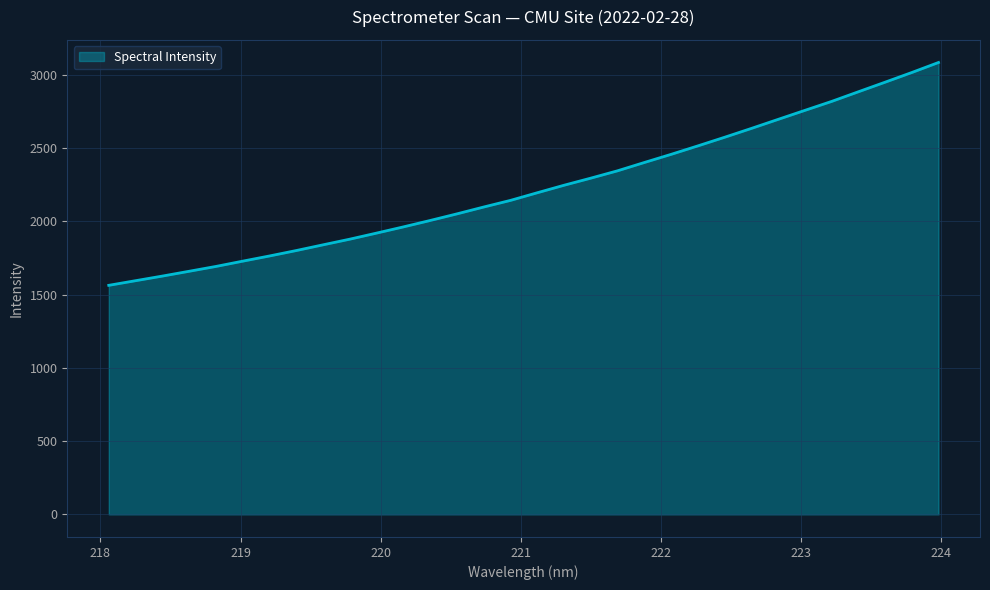

What is the greatest value displayed?

3084.8